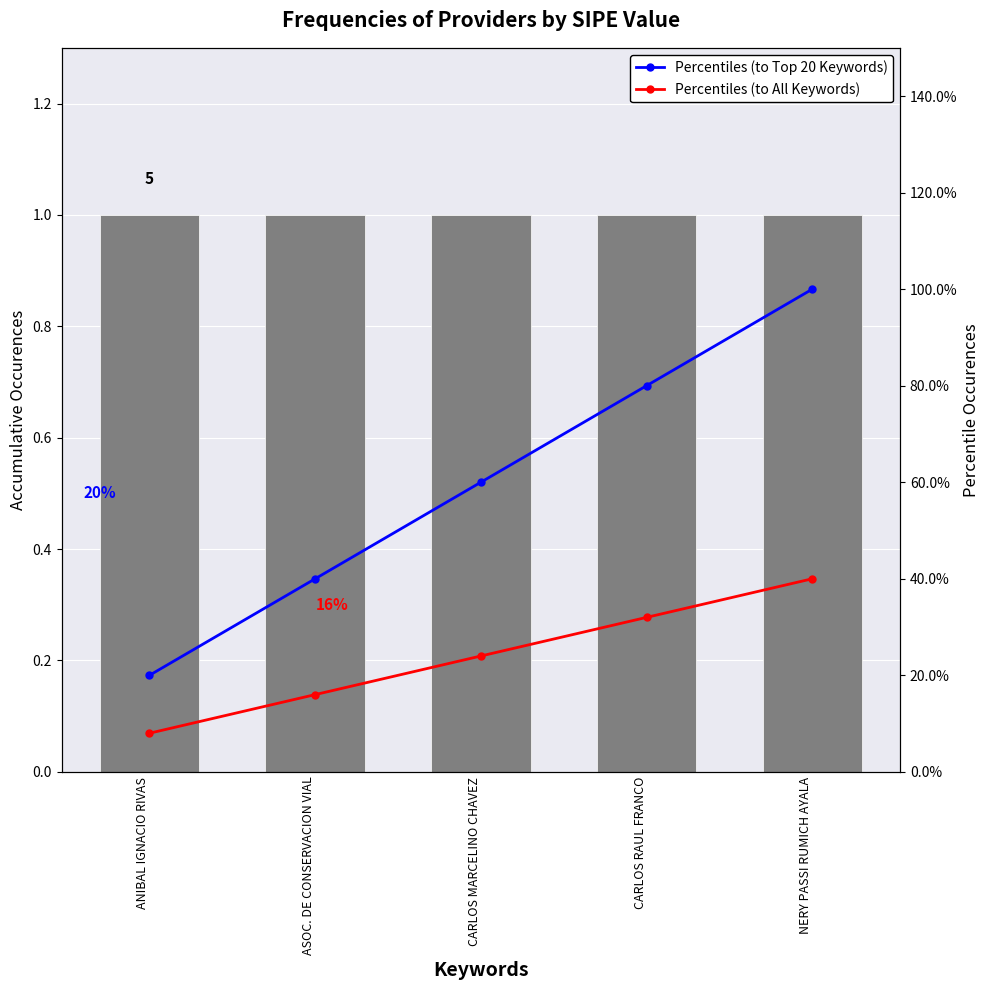

True or false: Percentiles (to Top 20 Keywords) has a value of 40 at ASOC. DE CONSERVACION VIAL.

True